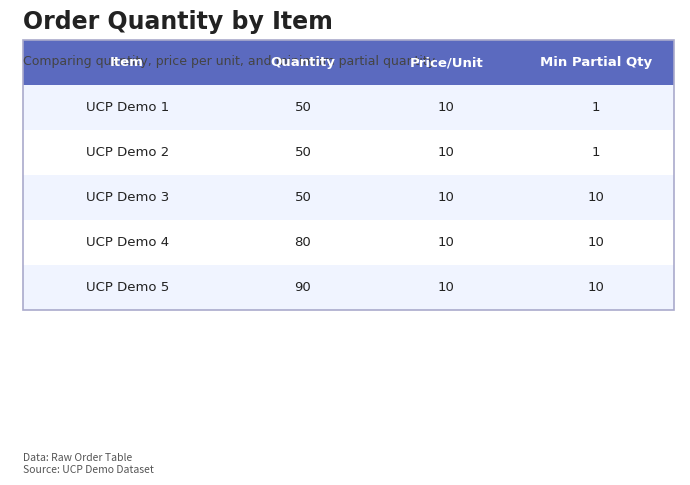

Rank the categories by value from lowest to highest.

UCP Demo 1, UCP Demo 2, UCP Demo 3, UCP Demo 4, UCP Demo 5